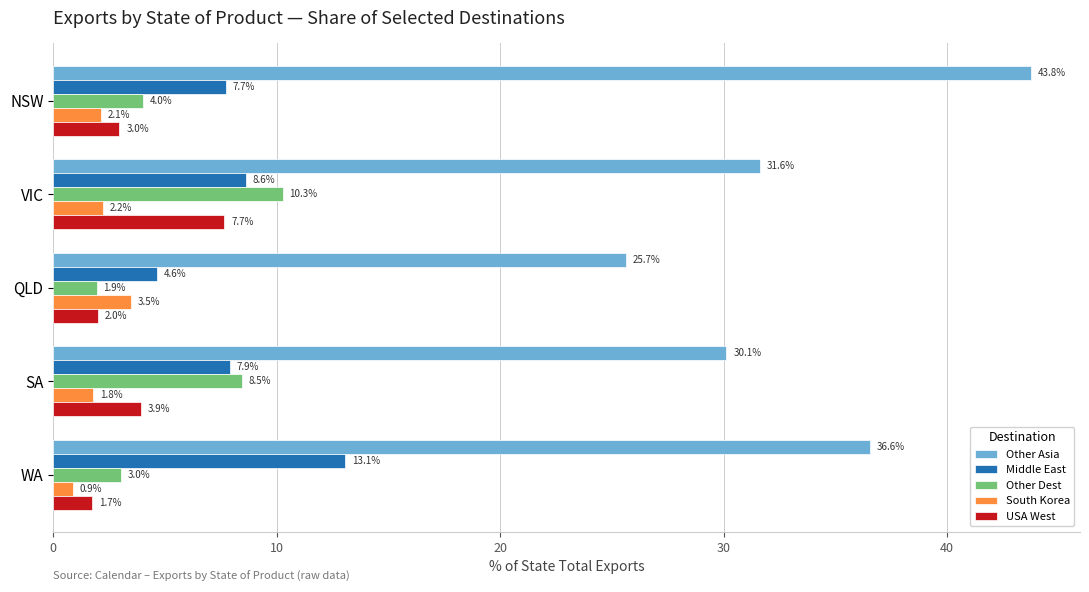

Which series has the widest spread of values?

Other Asia